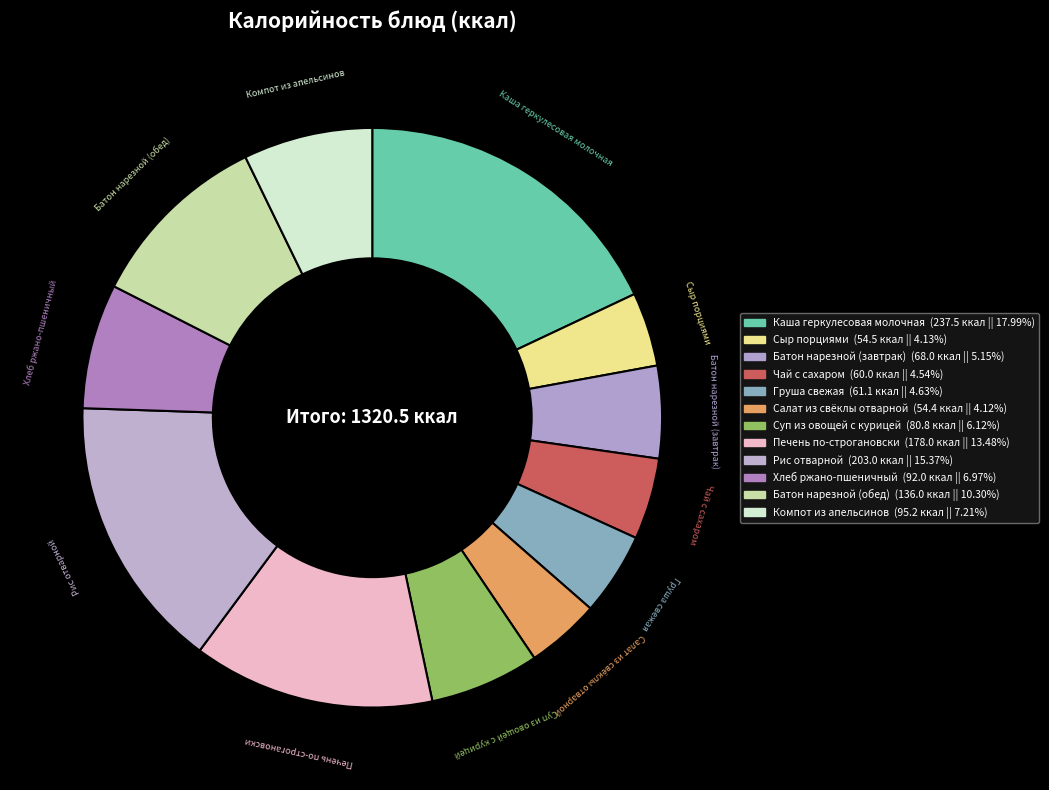

Count the number of slices in the pie.

12